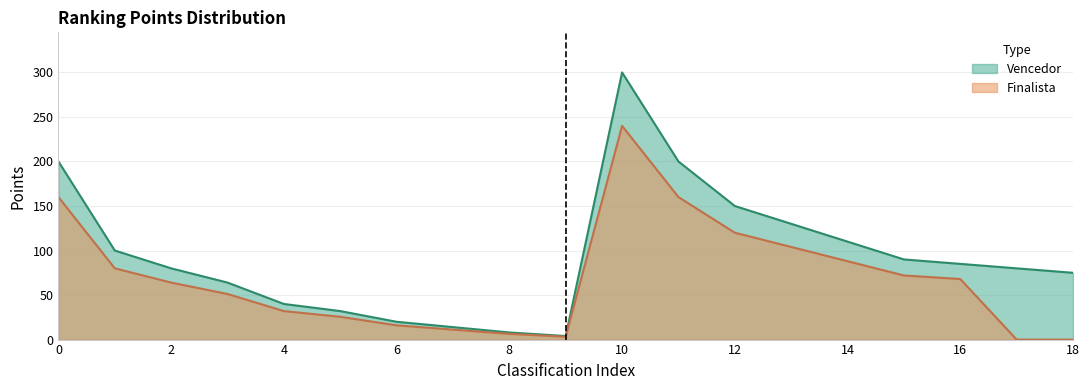

At how many categories does at least one series exceed 217?

1